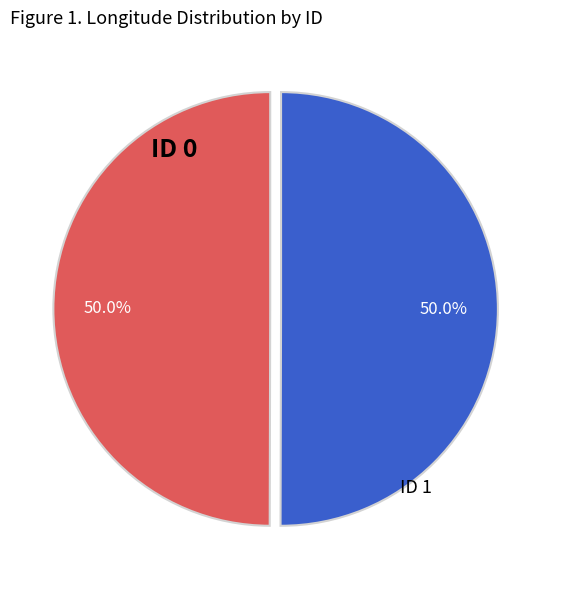

How many segments does this pie chart have?

2